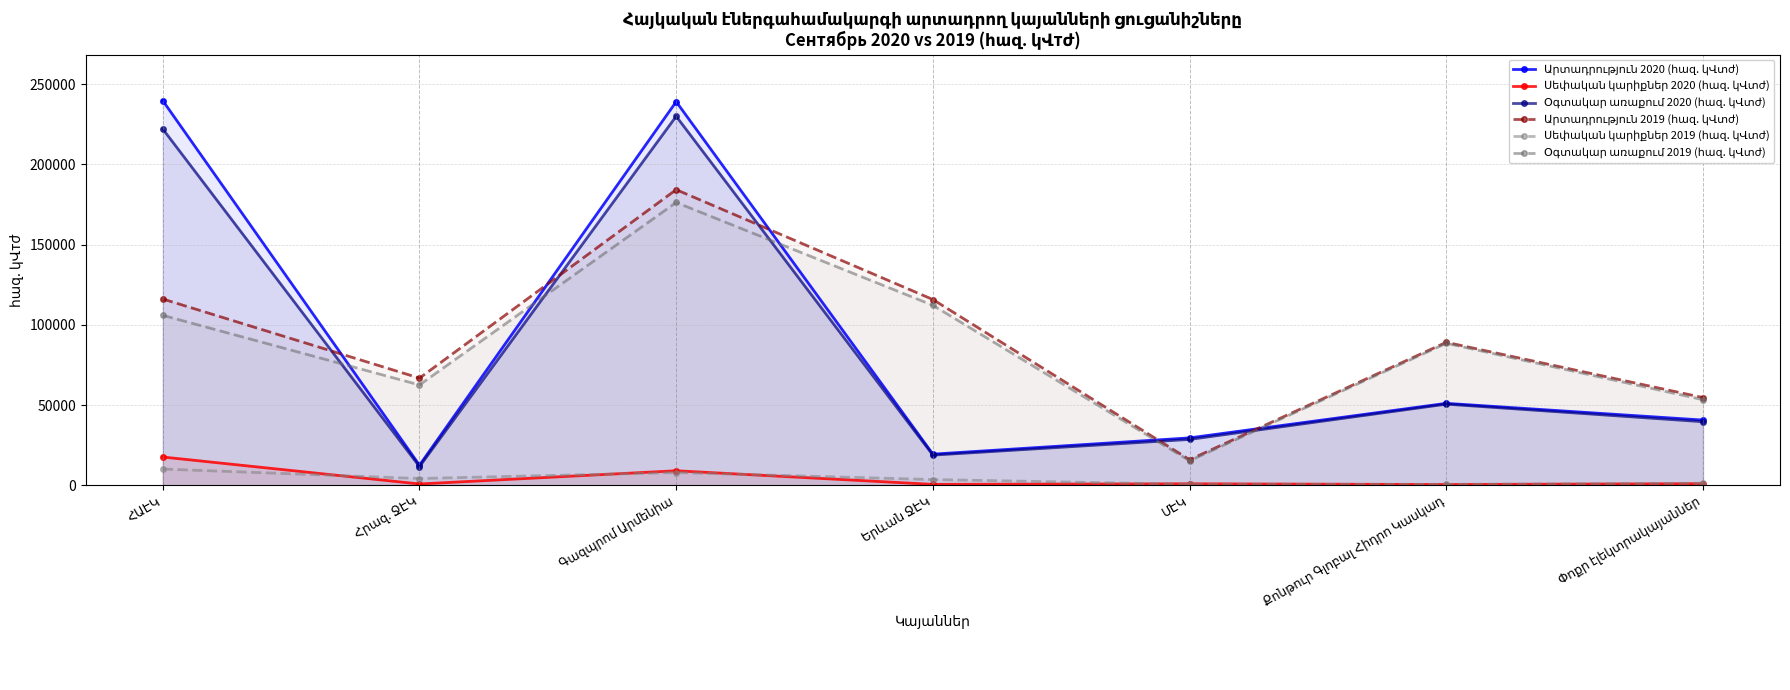

Which series ends up on top after the final intersection of Օգտակար առաքում 2019 (հազ. կՎտժ) and Օգտակար առաքում 2020 (հազ. կՎտժ)?

Օգտակար առաքում 2019 (հազ. կՎտժ)